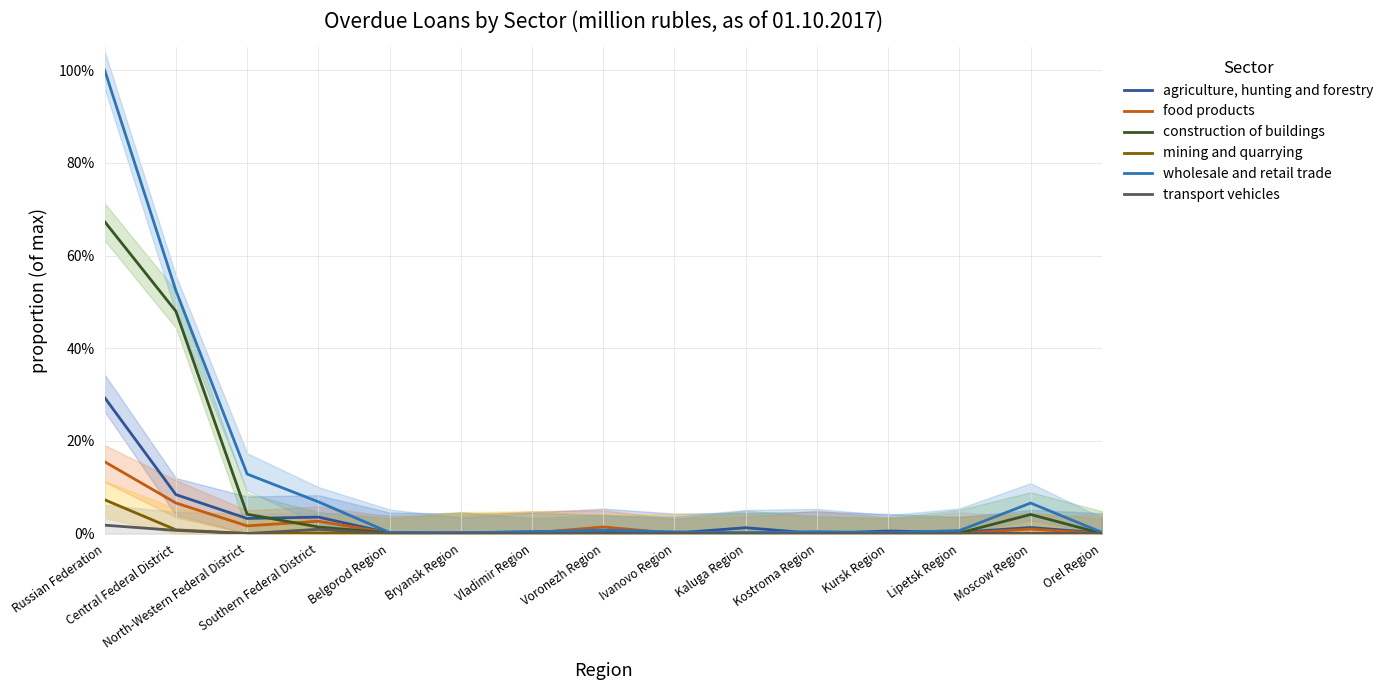

Is this an area chart (filled region under the line)?

No